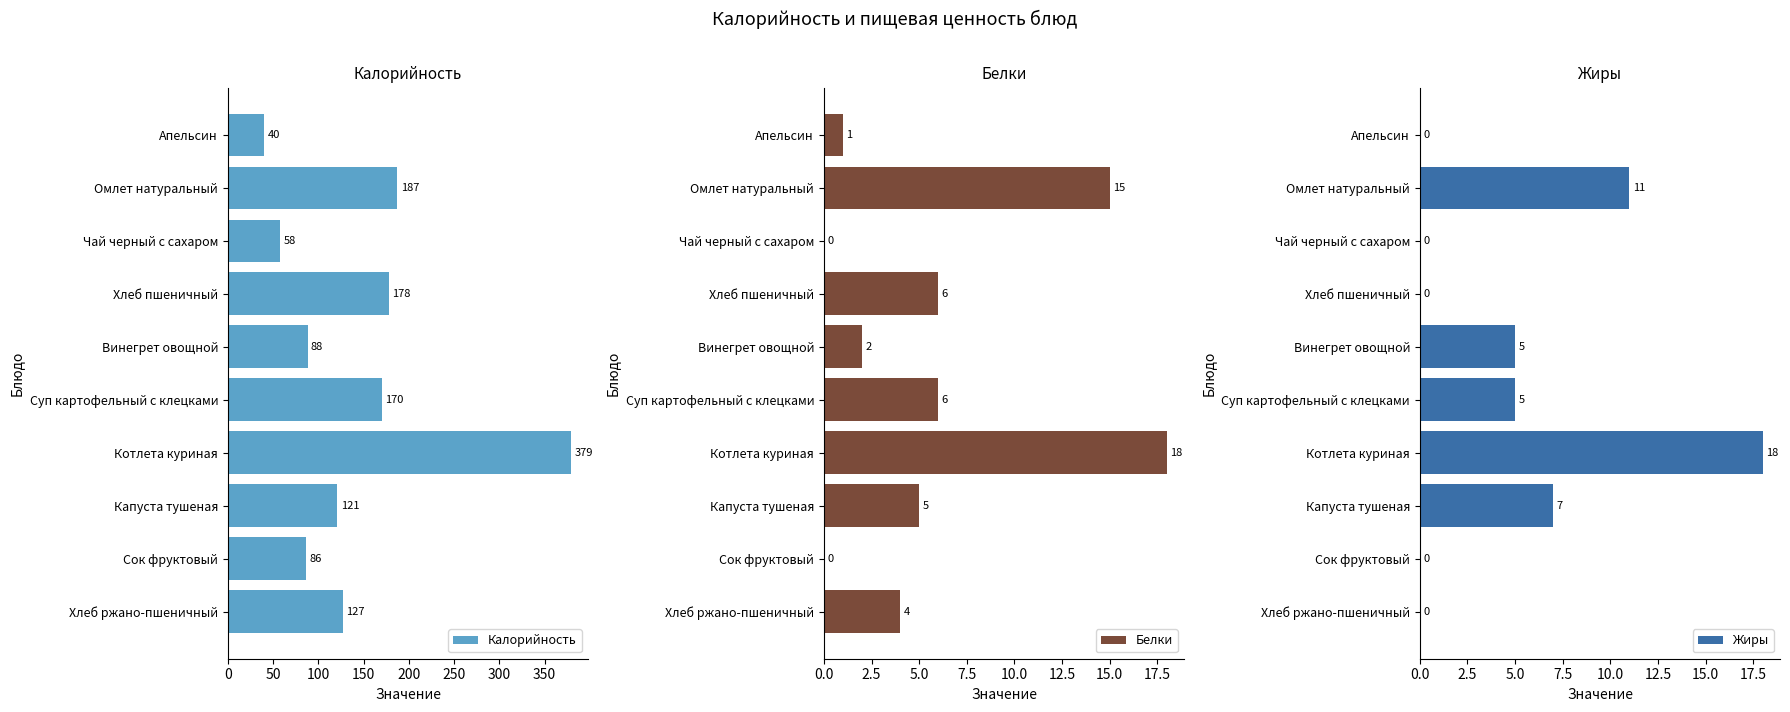

Where is Калорийность nearest to the value 209?

Омлет натуральный